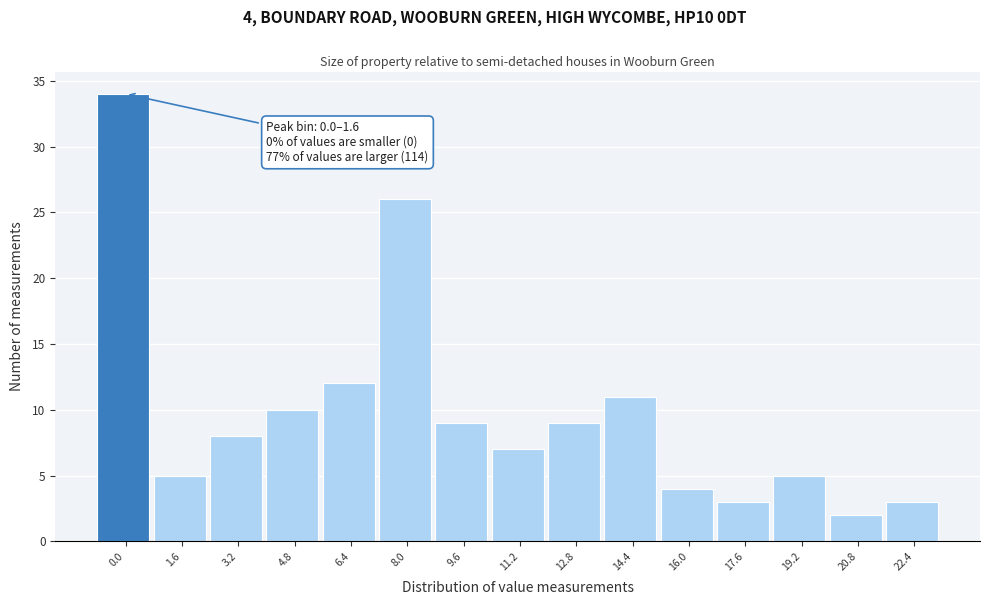

Reading right to left, extract all data points from this chart.

3	2	5	3	4	11	9	7	9	26	12	10	8	5	34